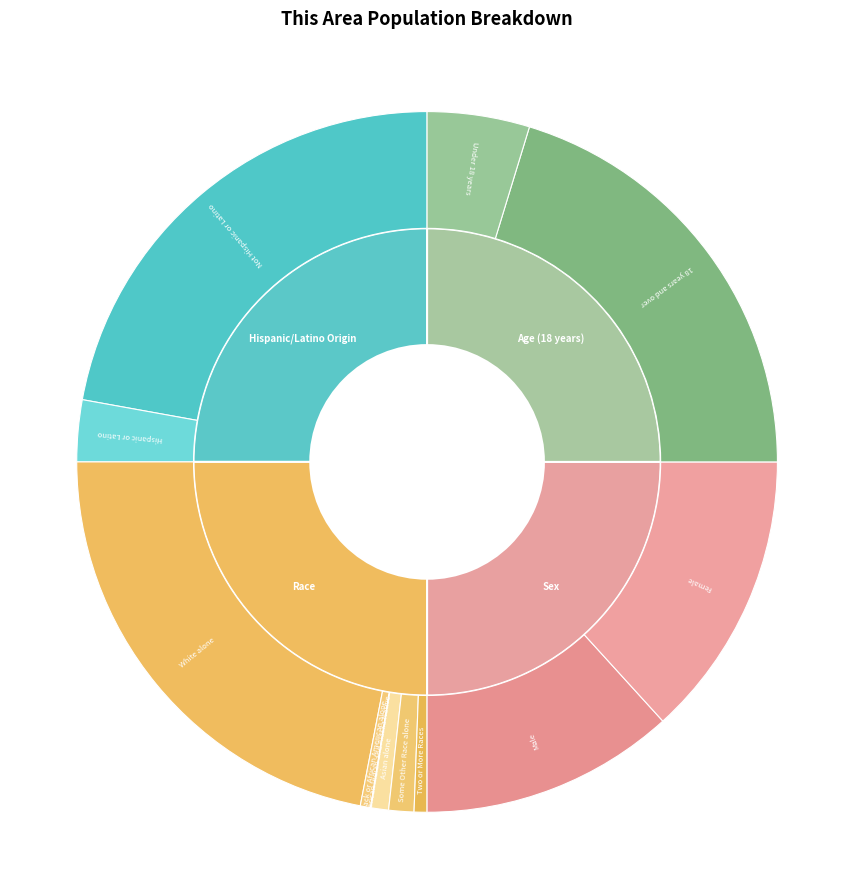

Rank the categories by value from lowest to highest.

Native Hawaiian and Other Pacific, American Indian and Alaska Native, Black or African American alone, Two or More Races, Asian alone, Some Other Race alone, Hispanic or Latino, Under 18 years, Male, Female, 18 years and over, White alone, Not Hispanic or Latino